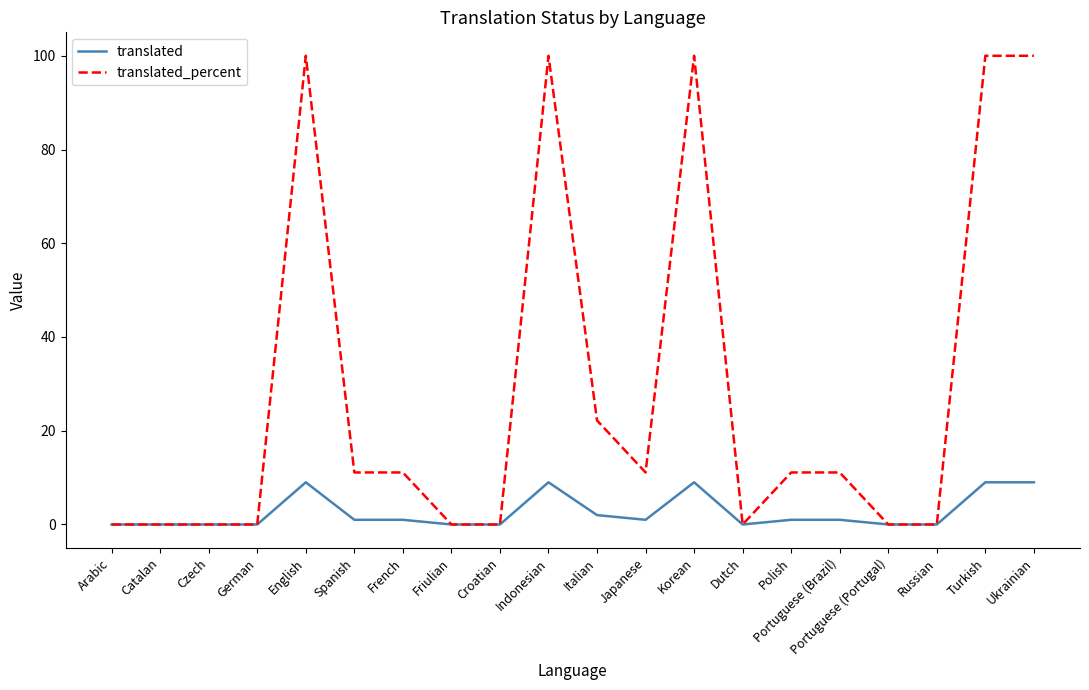

Reading right to left, list all the values displayed in this chart.

translated: 9.0	9.0	0.0	0.0	1.0	1.0	0.0	9.0	1.0	2.0	9.0	0.0	0.0	1.0	1.0	9.0	0.0	0.0	0.0	0.0
translated_percent: 100.0	100.0	0.0	0.0	11.1	11.1	0.0	100.0	11.1	22.2	100.0	0.0	0.0	11.1	11.1	100.0	0.0	0.0	0.0	0.0